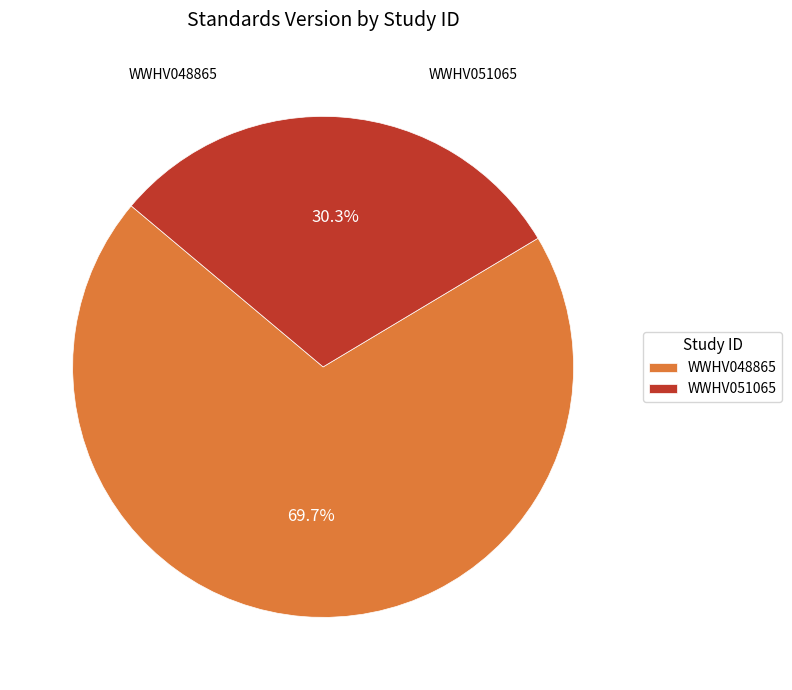

To the nearest percent, what is the average slice percentage?

50%